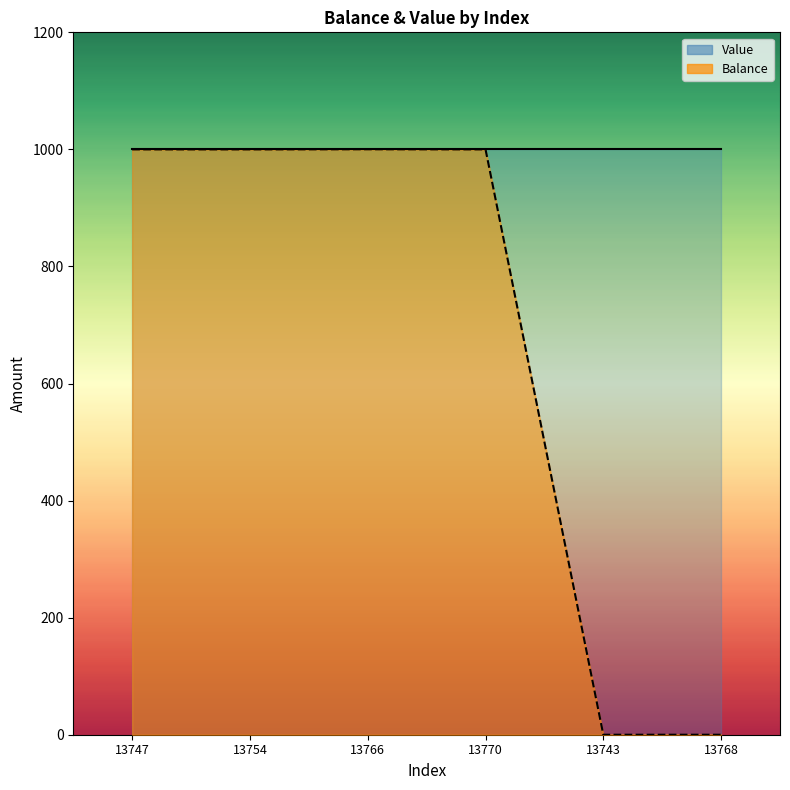

The Balance_line series shows 597.5 at 13754. True or false?

False